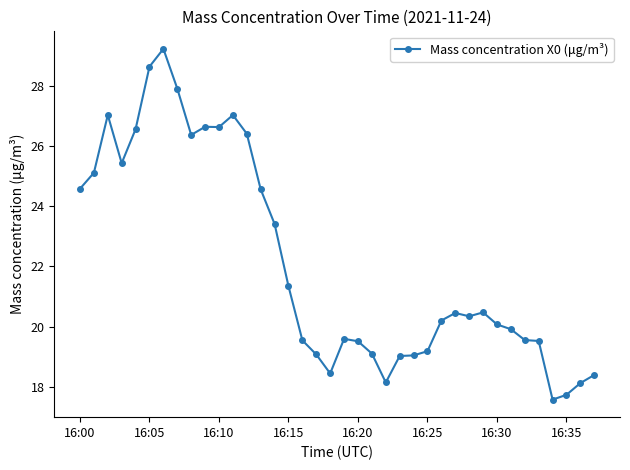

What is the minimum value shown in the chart?

17.6